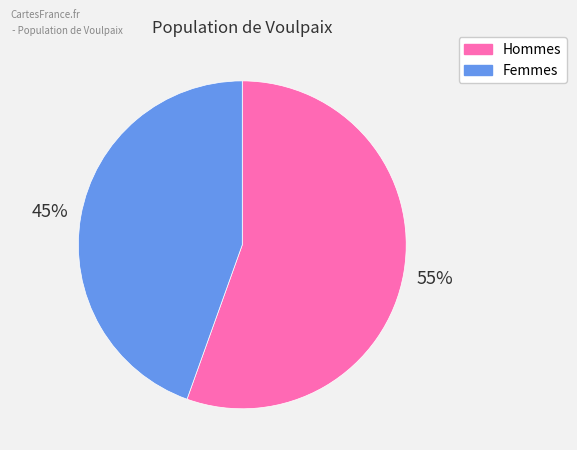

Is the sum of Femmes and Hommes greater than half?

Yes